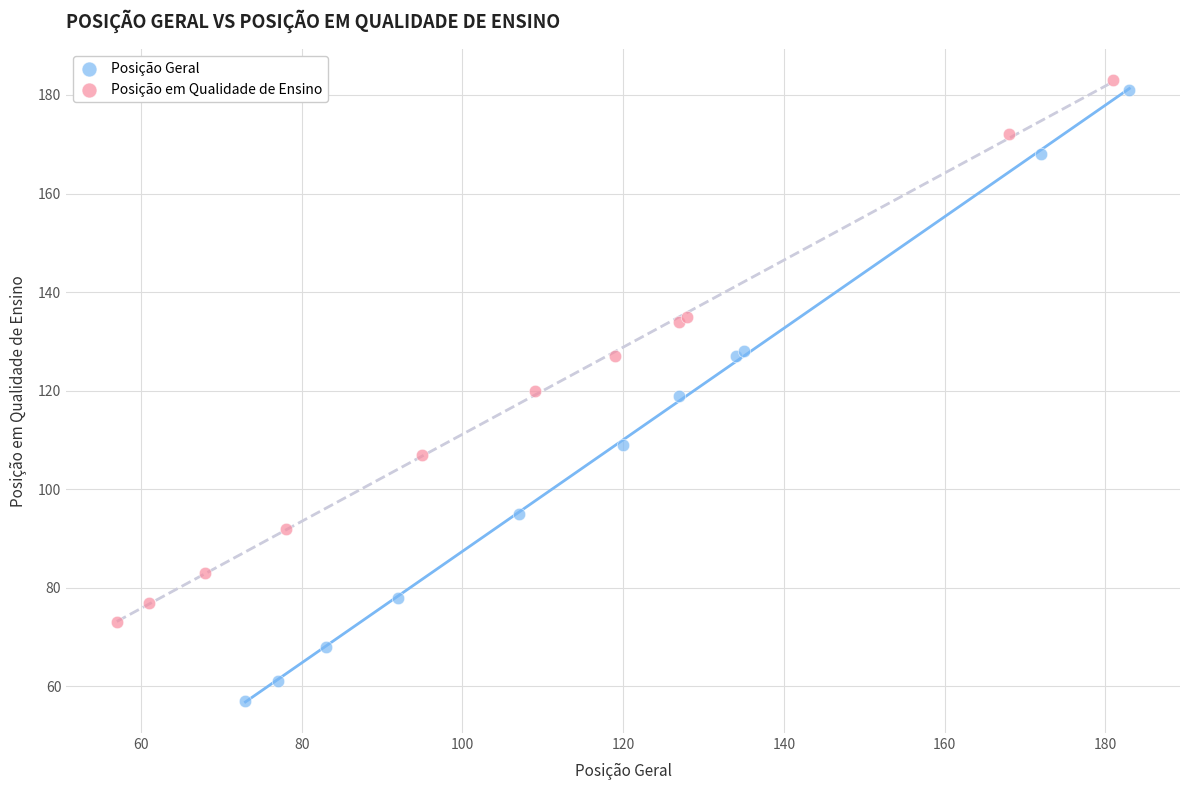

Which series has the widest spread of Y values?

Posição Geral